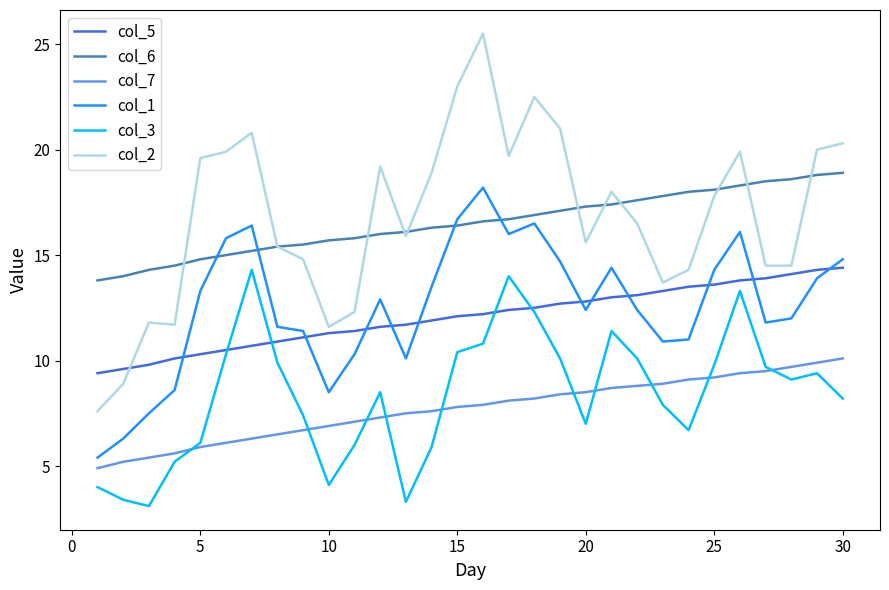

What is the smallest value displayed?

3.1